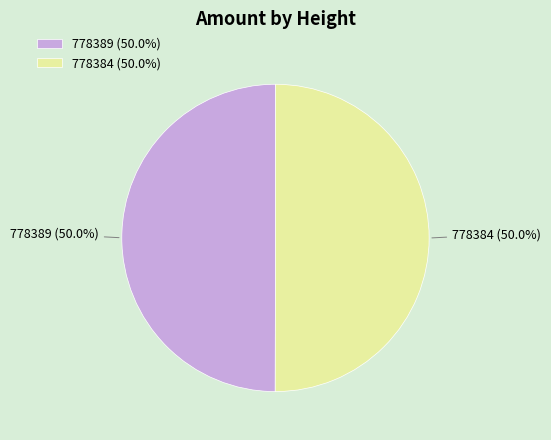

What is the total percentage of 778389 (50.0%) and 778384 (50.0%)?

100.0%